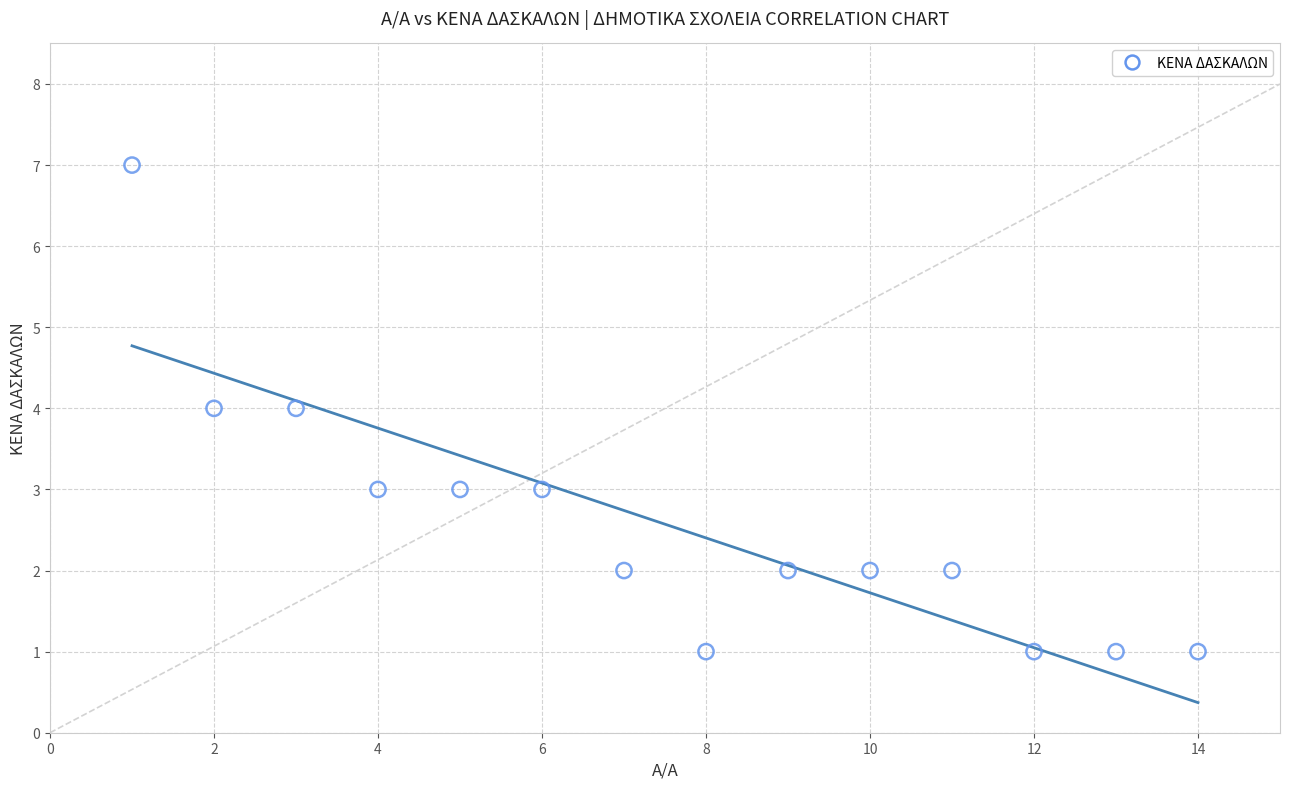

What is the range of X values (max minus min)?

13